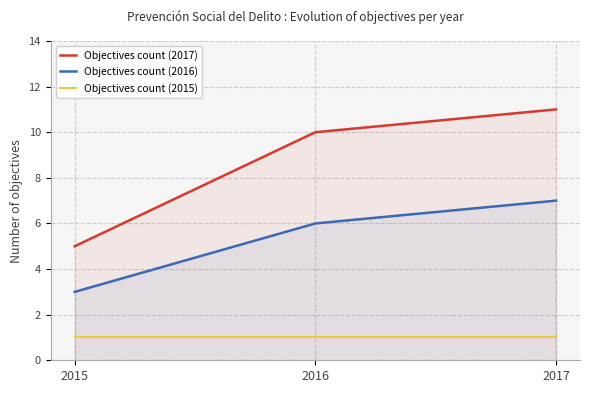

What is the maximum value for Objectives count (2017)?

11